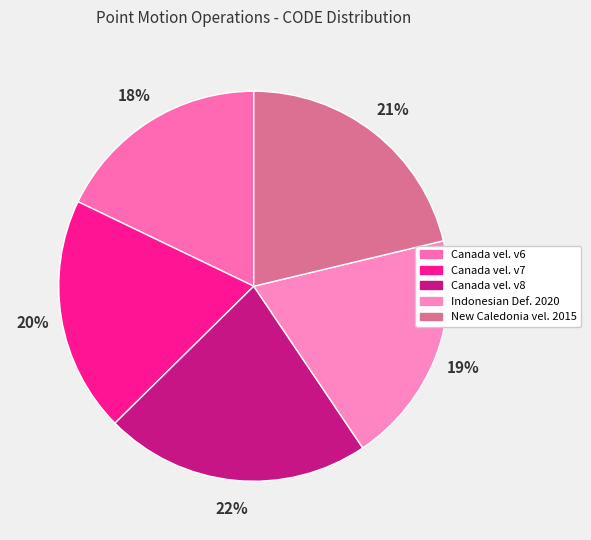

How many slices are in this pie chart?

5